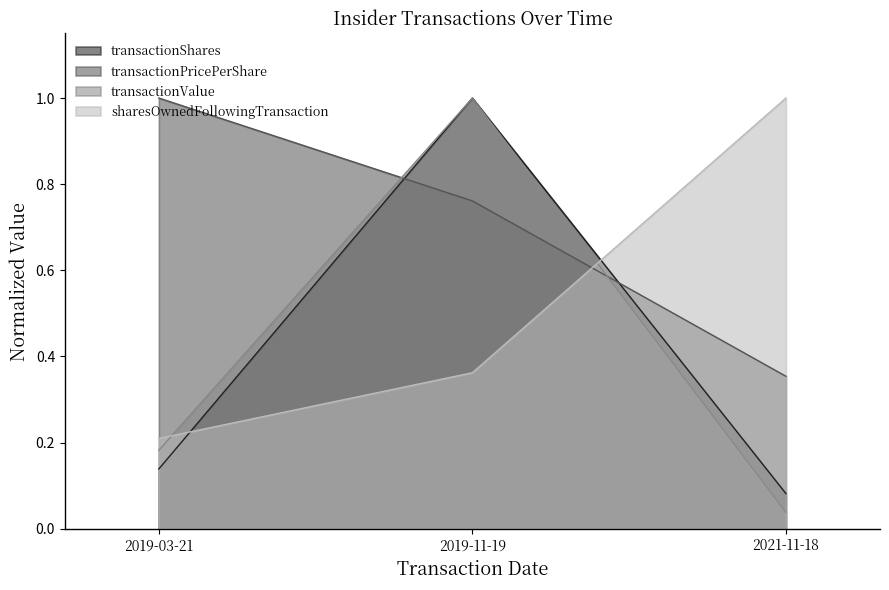

What is the maximum value shown in the chart?

1.0